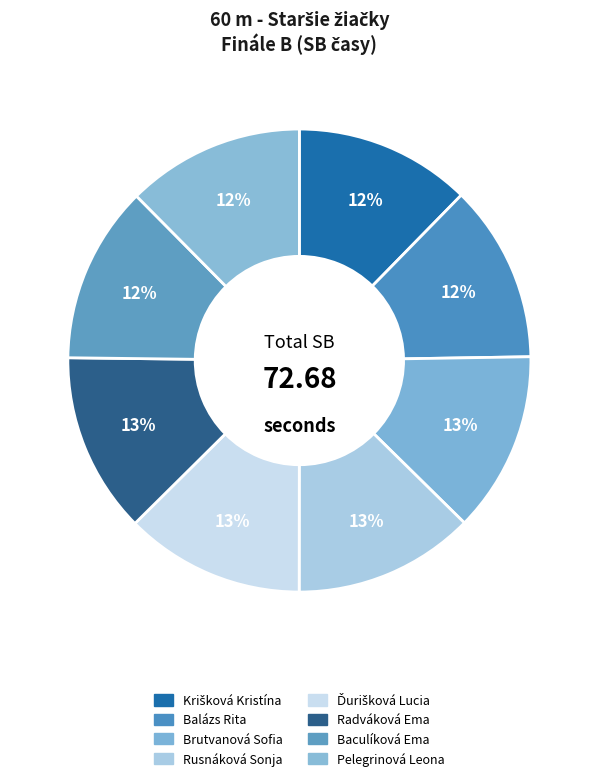

How many segments does this pie chart have?

8